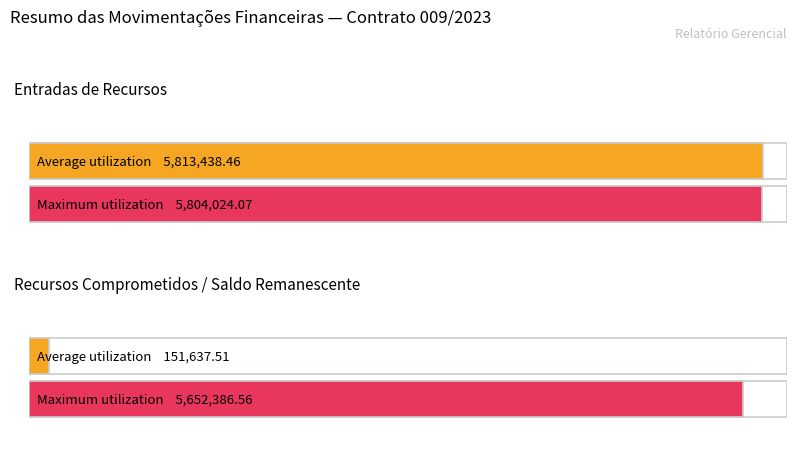

Reading right to left, what are all the values shown in this chart?

Average utilization: 151637.5	5813438.5
Maximum utilization: 5652386.6	5804024.1